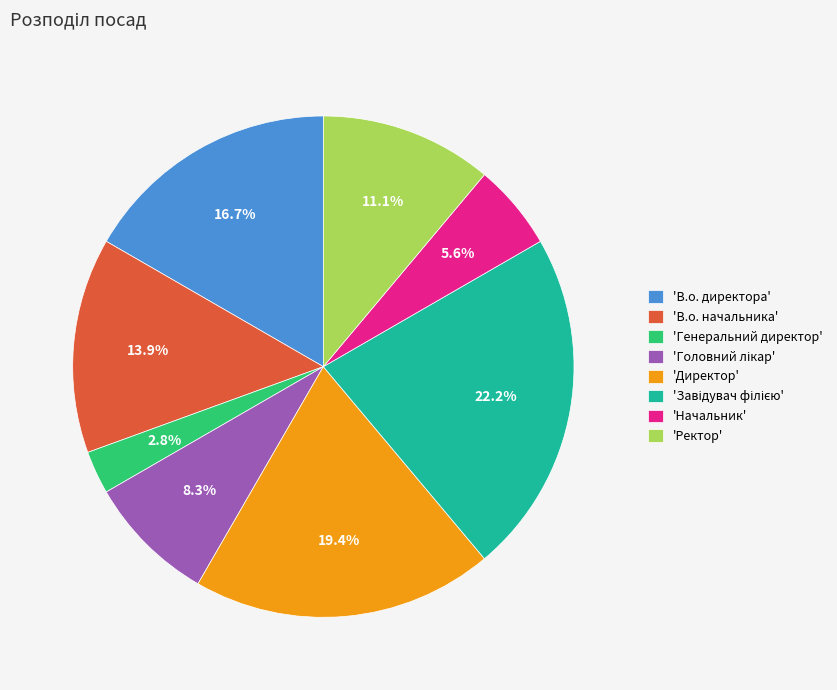

What is the ratio of the value at 'Генеральний директор' to the value at 'Начальник'?

0.5